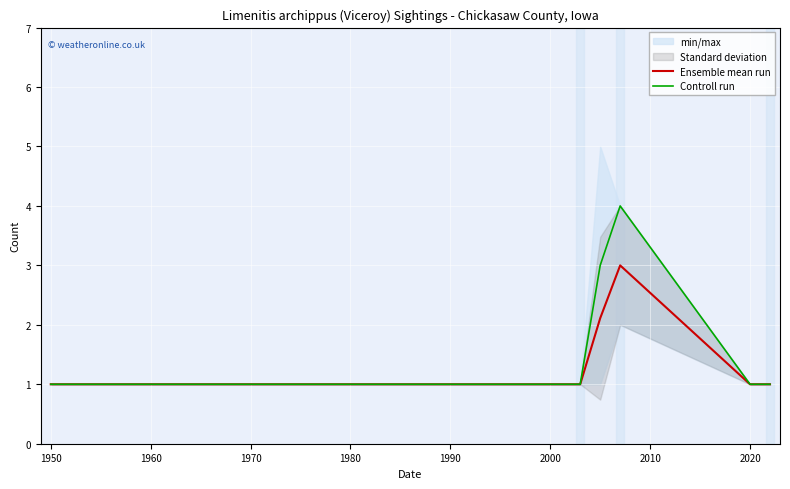

List the series in order of their overall mean, highest first.

Controll run, Ensemble mean run